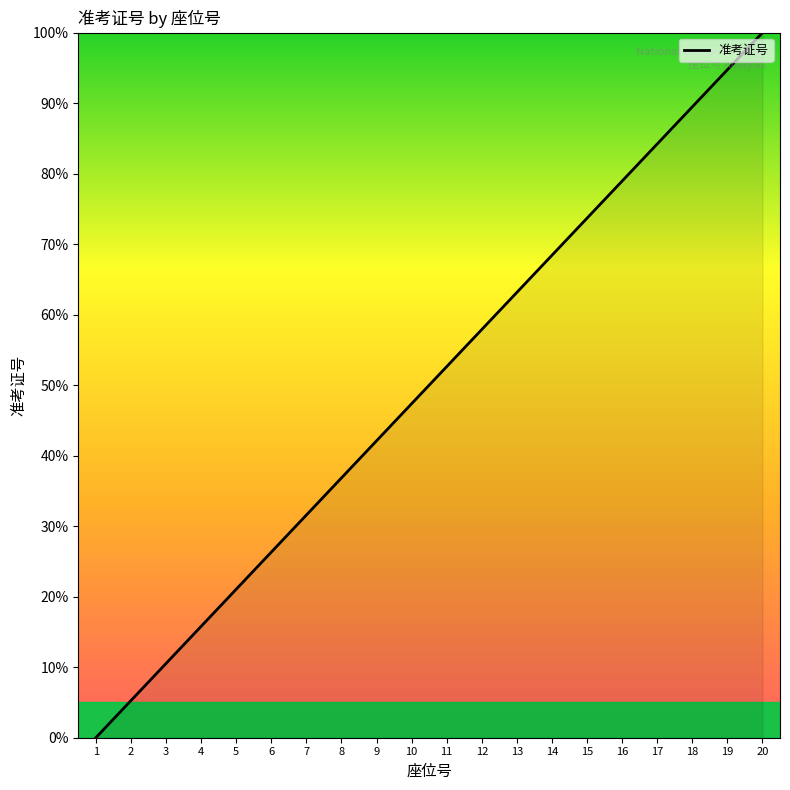

What is the ratio of the value at 9 to the value at 13?

0.7